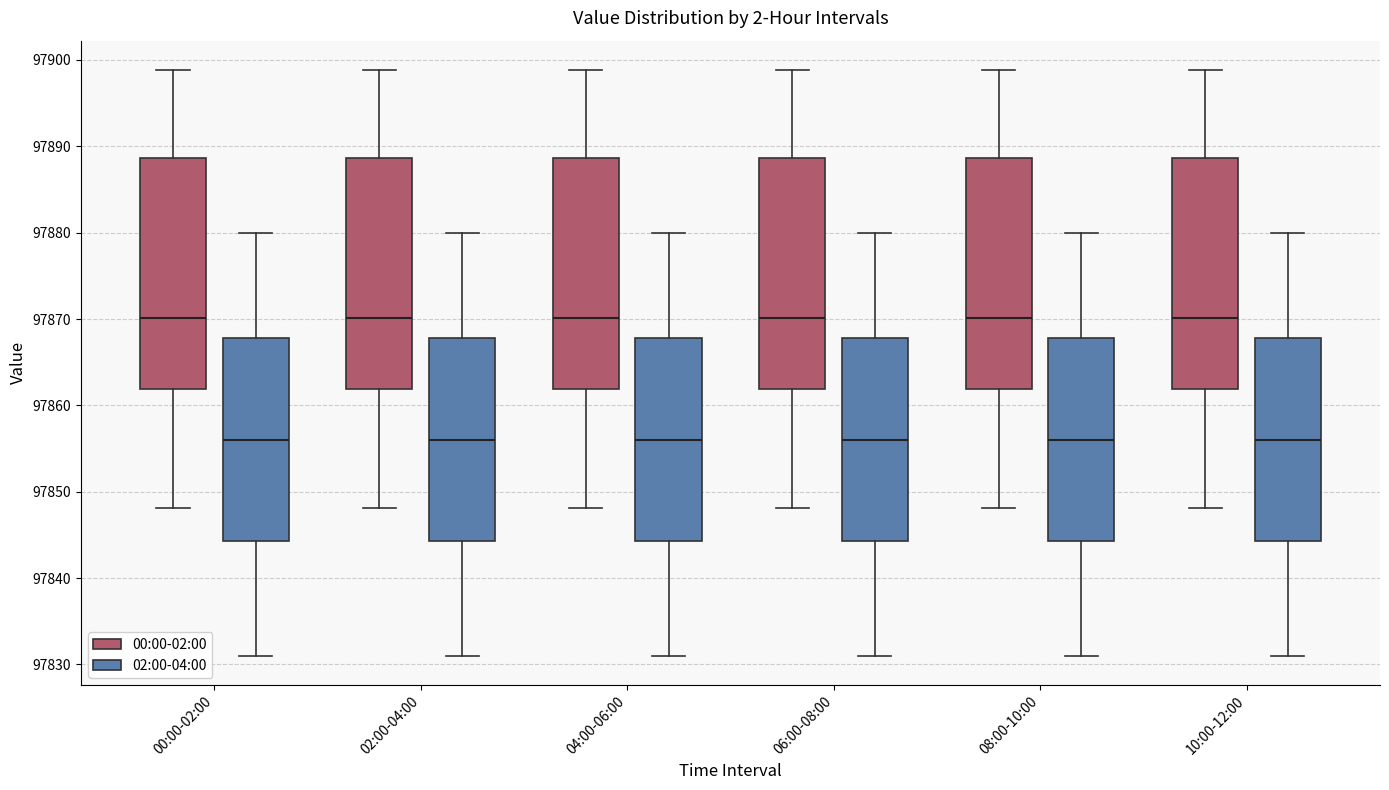

Where is the upper edge of the box for 00:00-02:00 (00:00-02:00) on the y-axis? The values are not printed on the chart, so give them approximately, as read against the axis.

97889